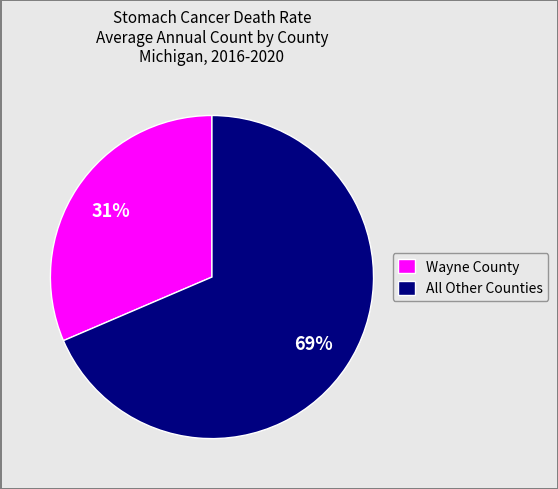

Rank the categories by value from lowest to highest.

Wayne County, All Other Counties